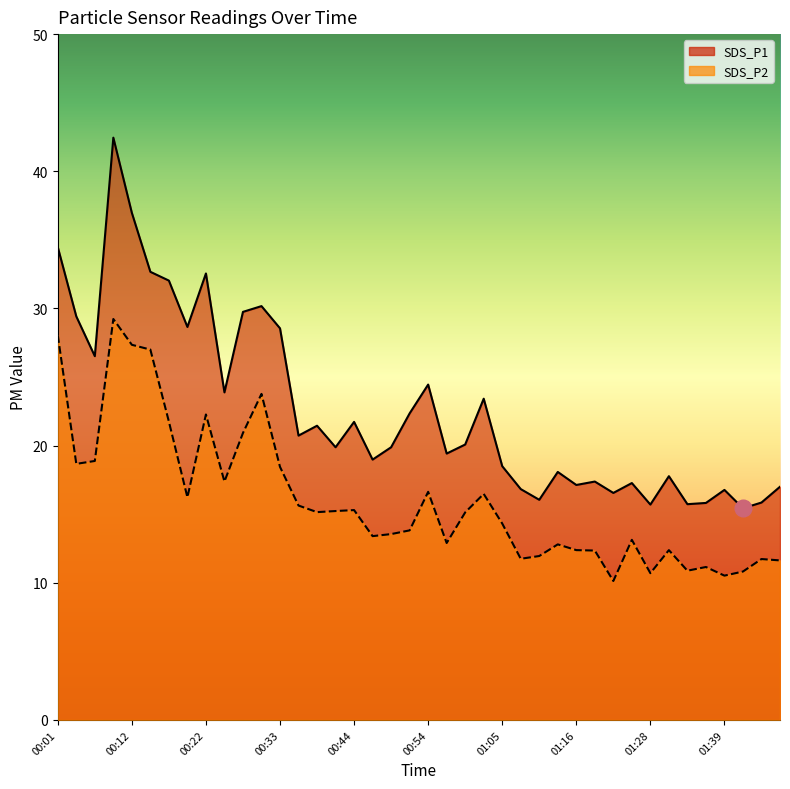

What is the sum of all SDS_P2 values?

641.8